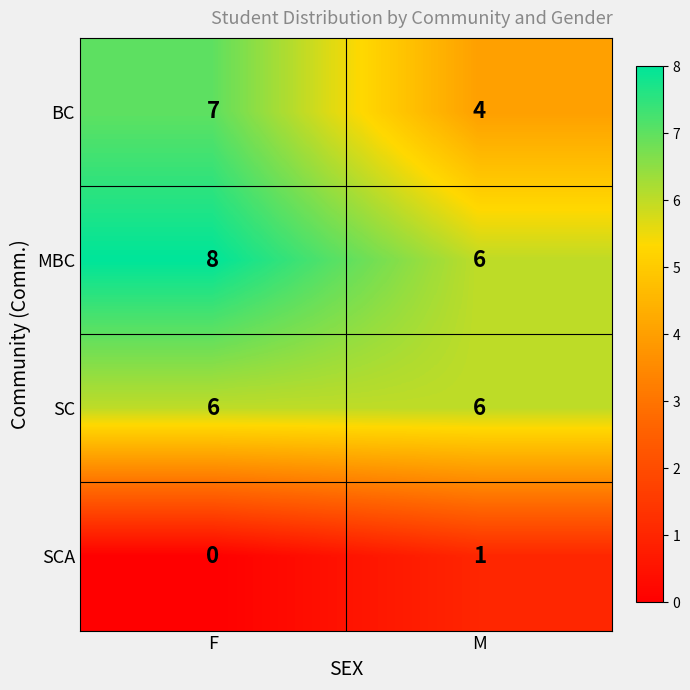

The MBC series shows 3 at M. True or false?

False